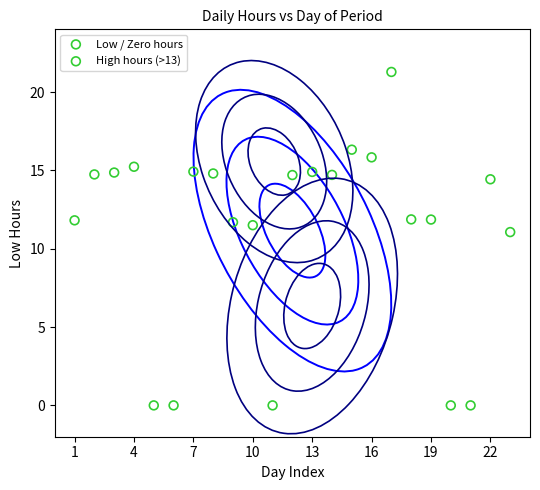

Which series has the largest Y range (max minus min)?

Low / Zero hours